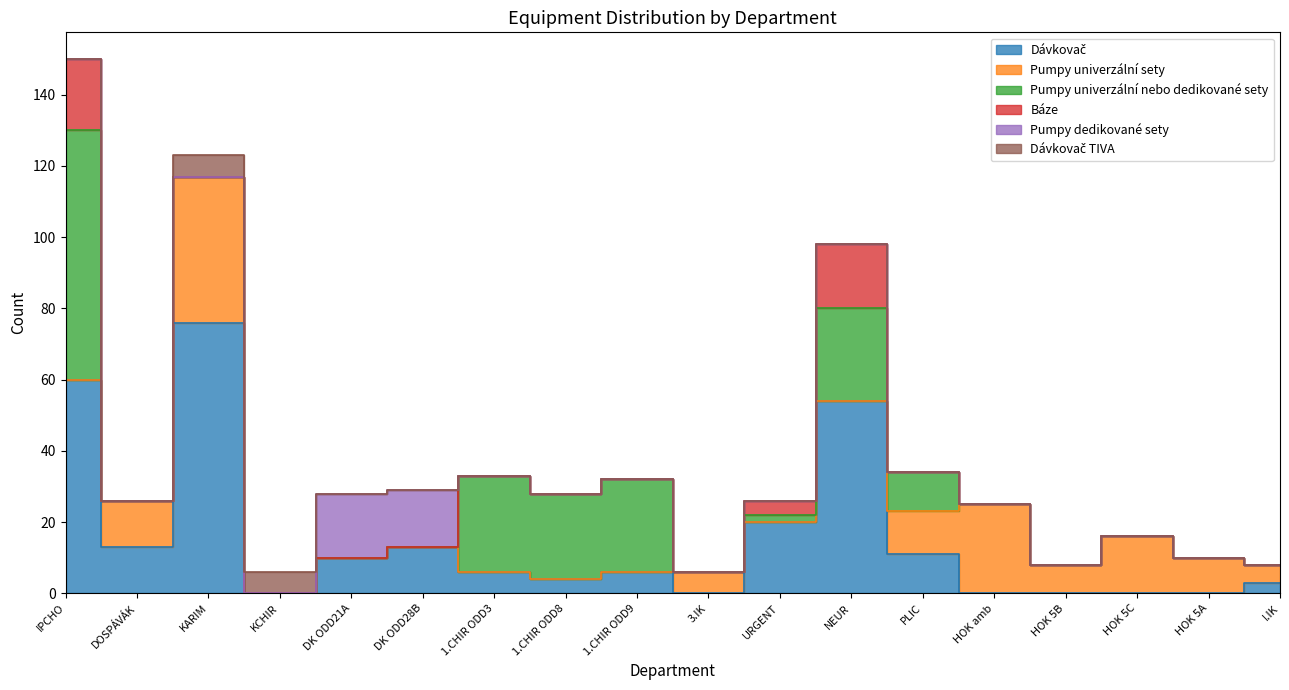

Which category has the lowest value across all series?

KCHIR